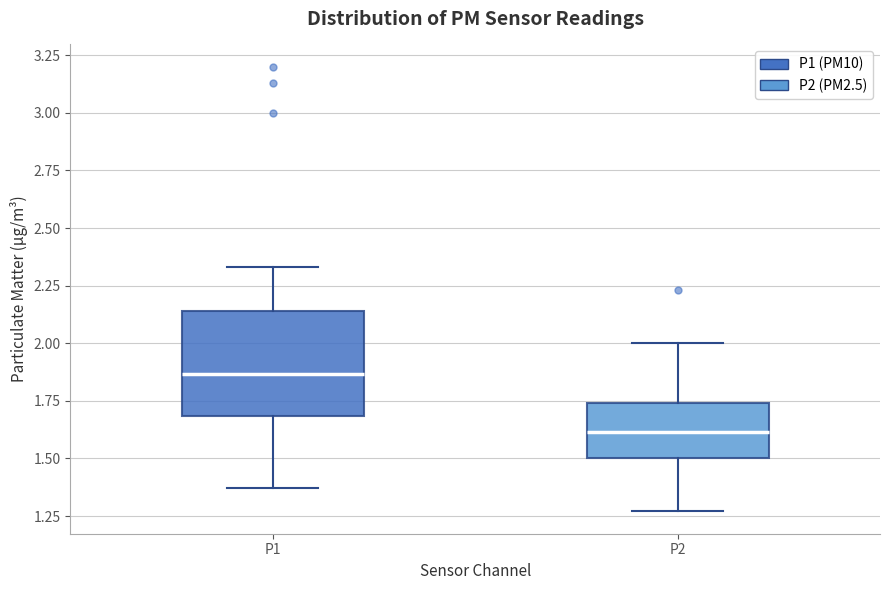

Which box has the highest median line?

P1